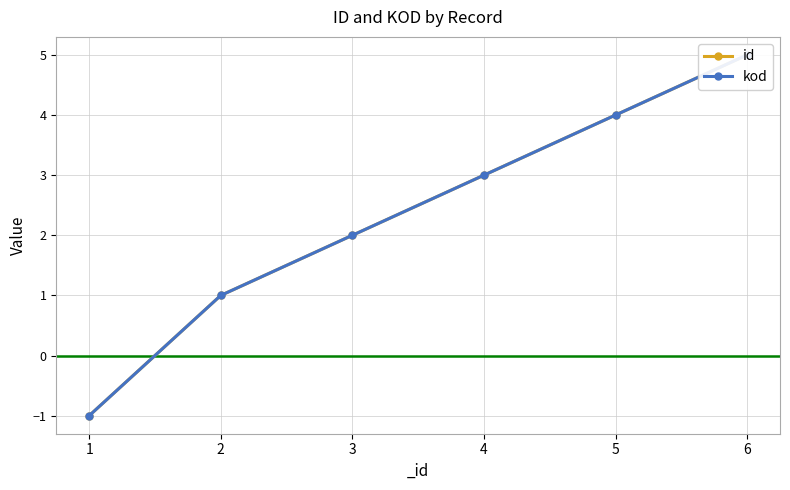

What is the sum of all id values?

14